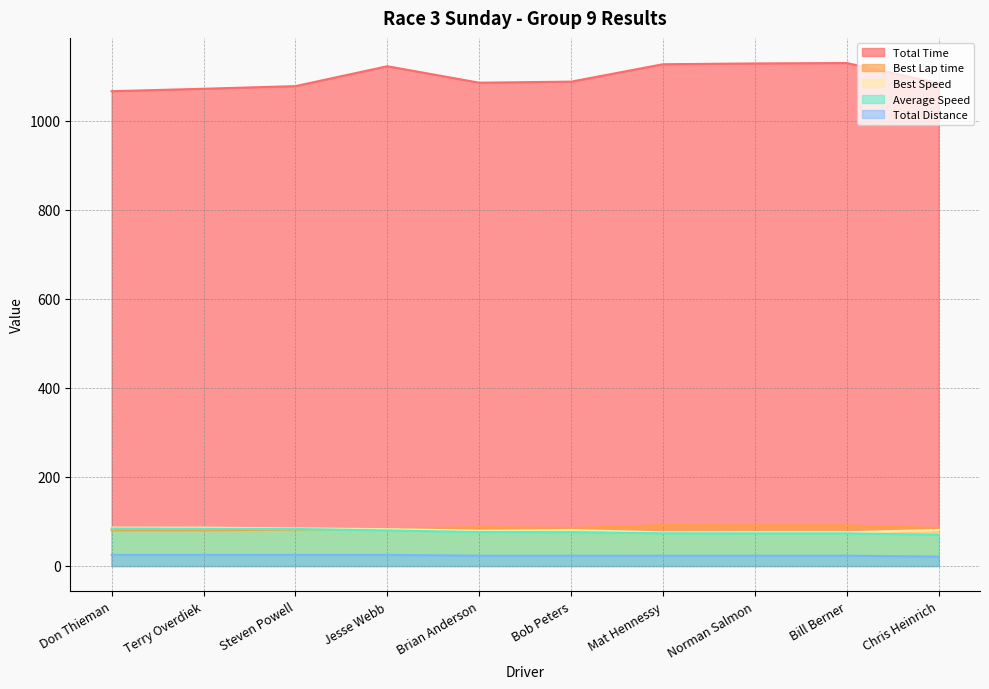

What are all the series names shown in the legend?

Total Time, Best Lap time, Best Speed, Average Speed, Total Distance